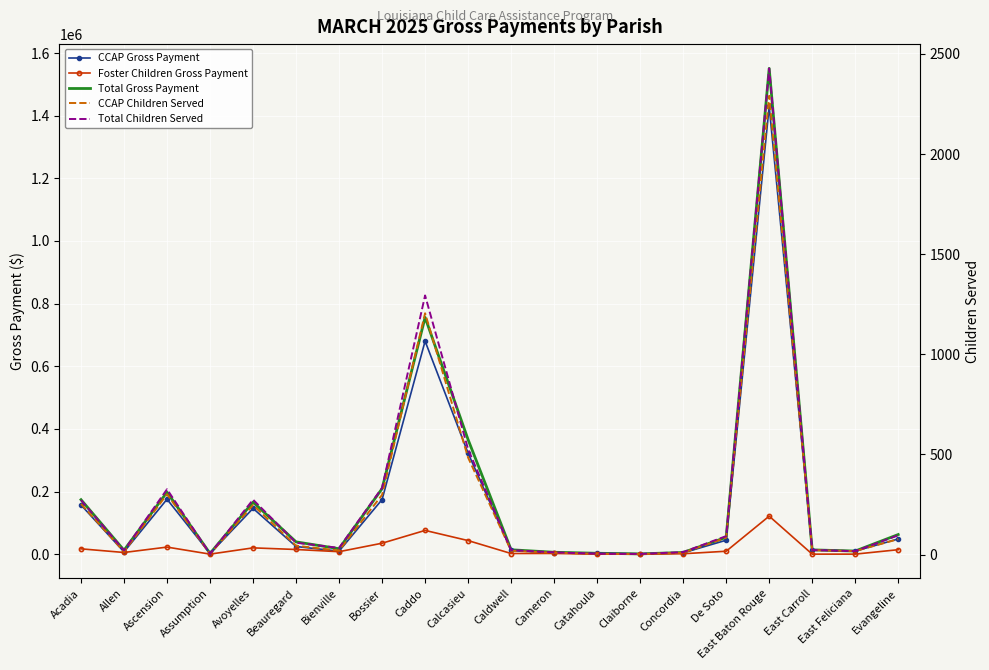

What is the average value of the Total Gross Payment series?

182958.5